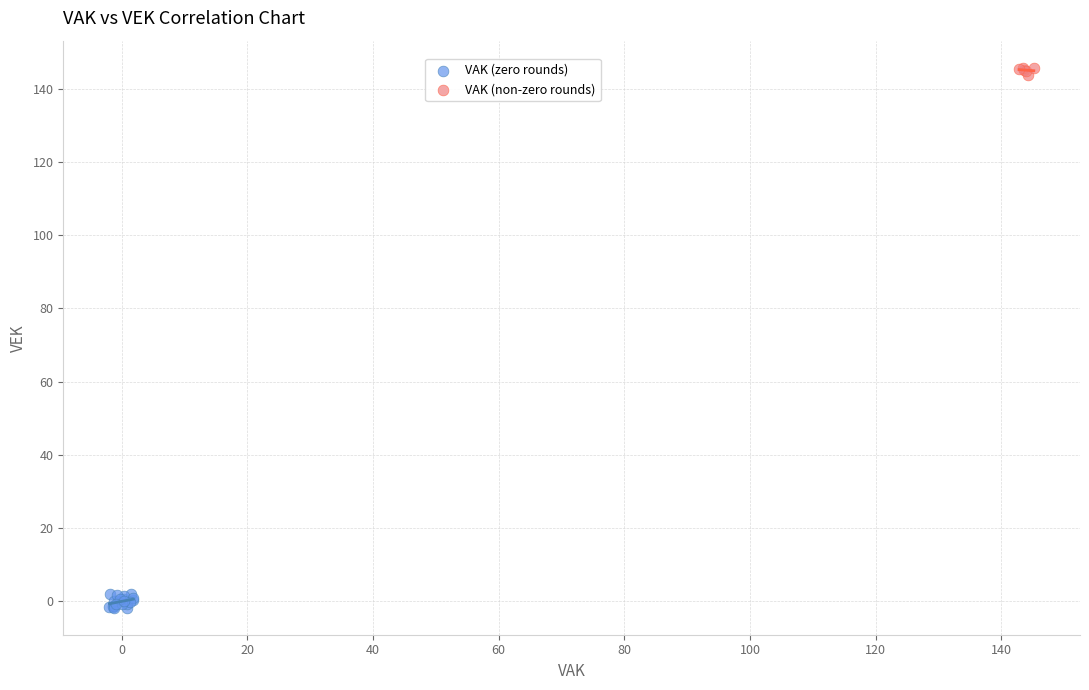

Which series contains the lowest Y value?

VAK (zero rounds)